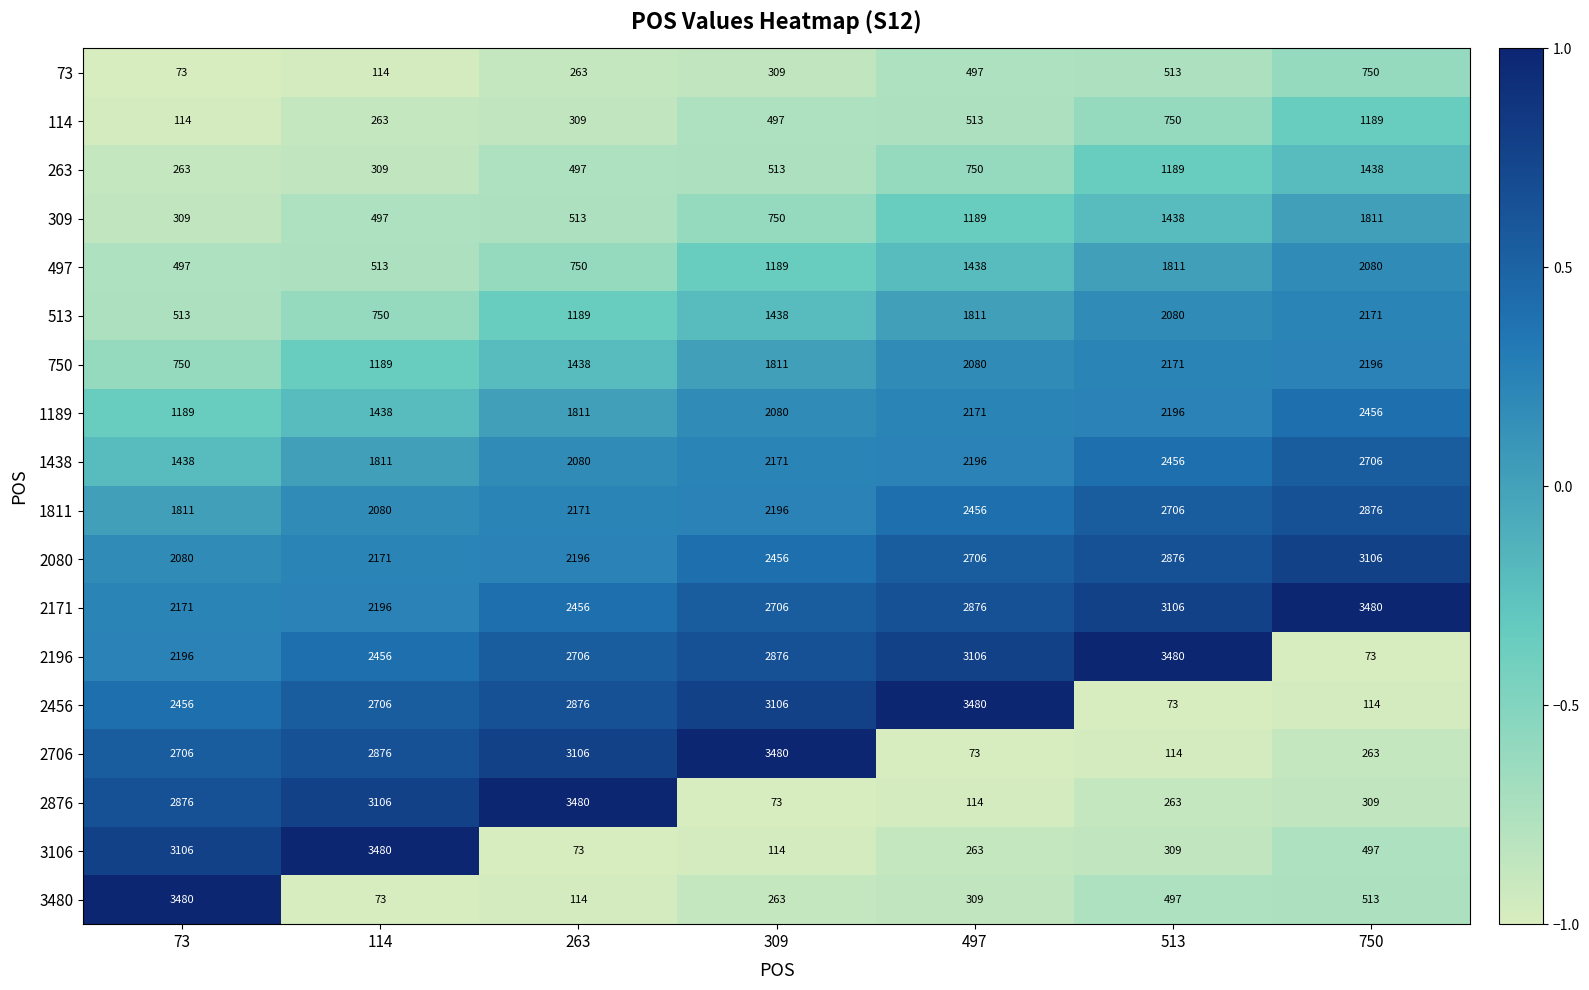

What is the maximum value shown in the chart?

3480